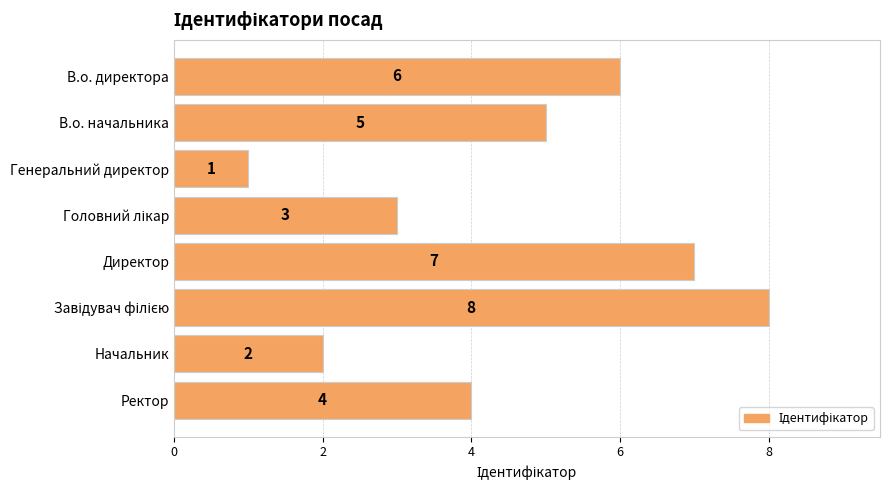

What is the sum of all values?

36